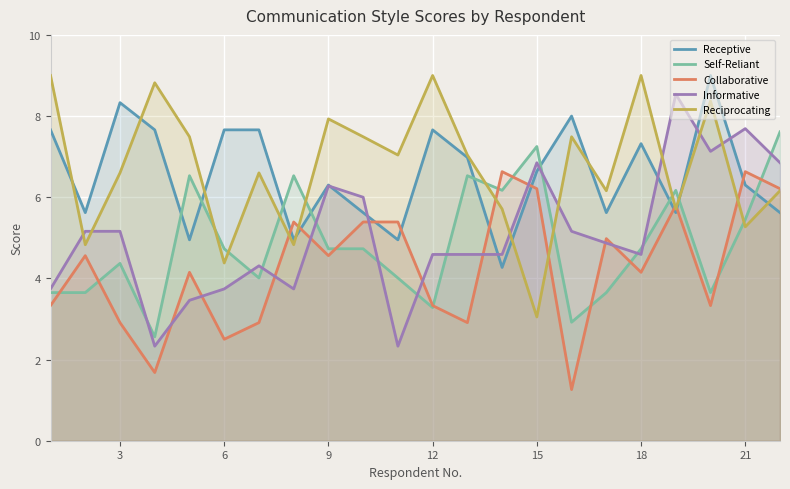

What are all the series names shown in the legend?

Receptive, Self-Reliant, Collaborative, Informative, Reciprocating